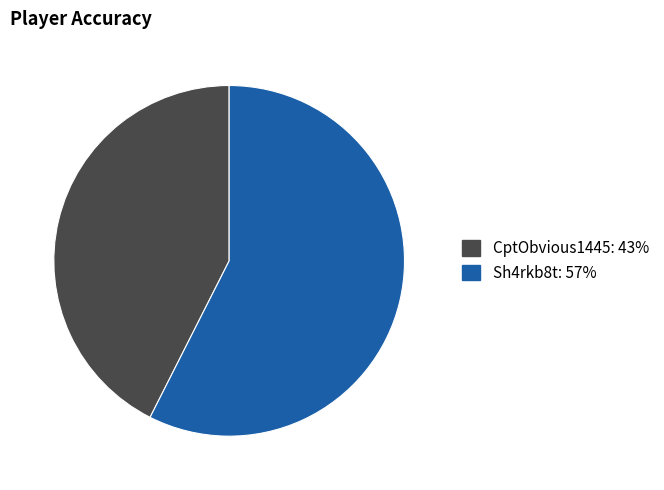

Rank the categories by value from lowest to highest.

CptObvious1445, Sh4rkb8t